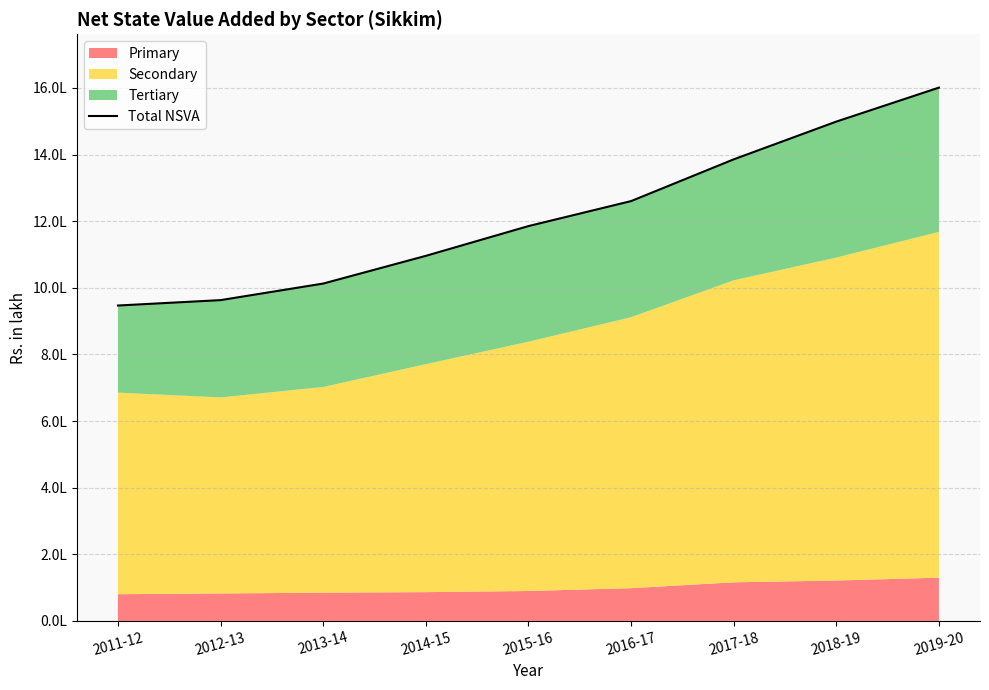

Approximately how many times larger is the value at 2018-19 compared to 2012-13?

1.6